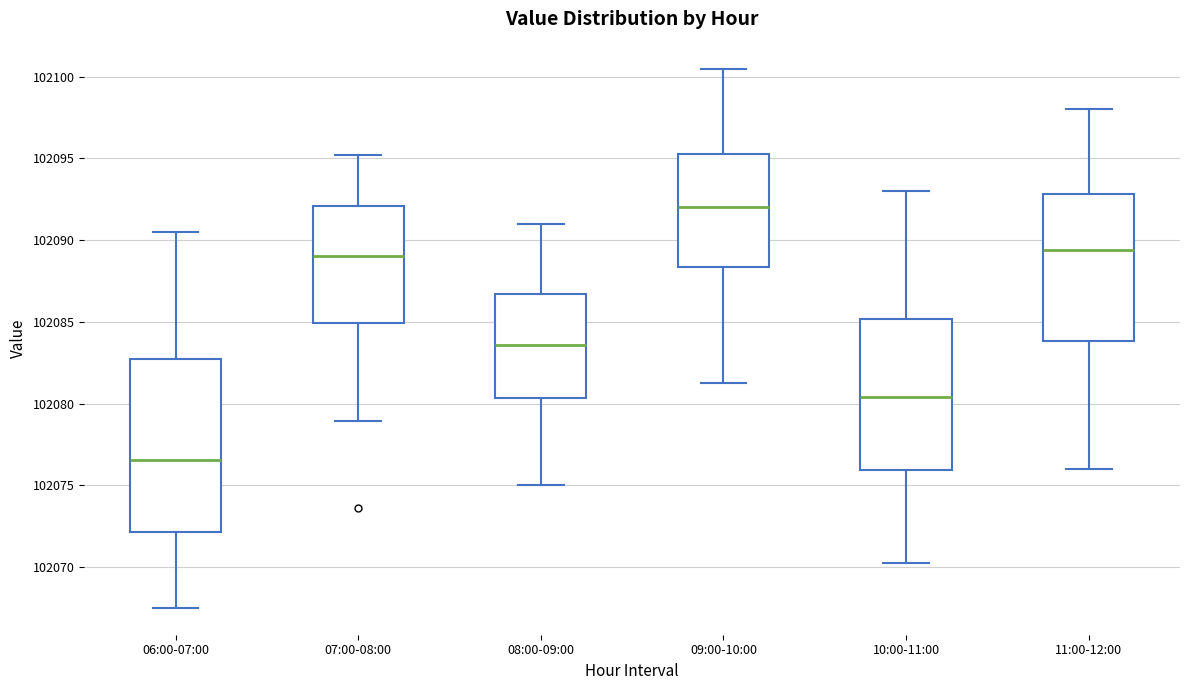

Reading left to right, transcribe this box plot: for each box, give where its median line is, the range the box spans, and where its two whiskers end, as read against the y-axis. The values are not printed on the chart, so give them approximately, as read against the axis.

06:00-07:00: median 102076.5, box 102072.0 to 102082.5, whiskers 102067.5 to 102090.5
07:00-08:00: median 102089.0, box 102085.0 to 102092.0, whiskers 102079.0 to 102095.0
08:00-09:00: median 102083.5, box 102080.5 to 102086.5, whiskers 102075.0 to 102091.0
09:00-10:00: median 102092.0, box 102088.5 to 102095.5, whiskers 102081.5 to 102100.5
10:00-11:00: median 102080.5, box 102076.0 to 102085.0, whiskers 102070.5 to 102093.0
11:00-12:00: median 102089.5, box 102084.0 to 102093.0, whiskers 102076.0 to 102098.0